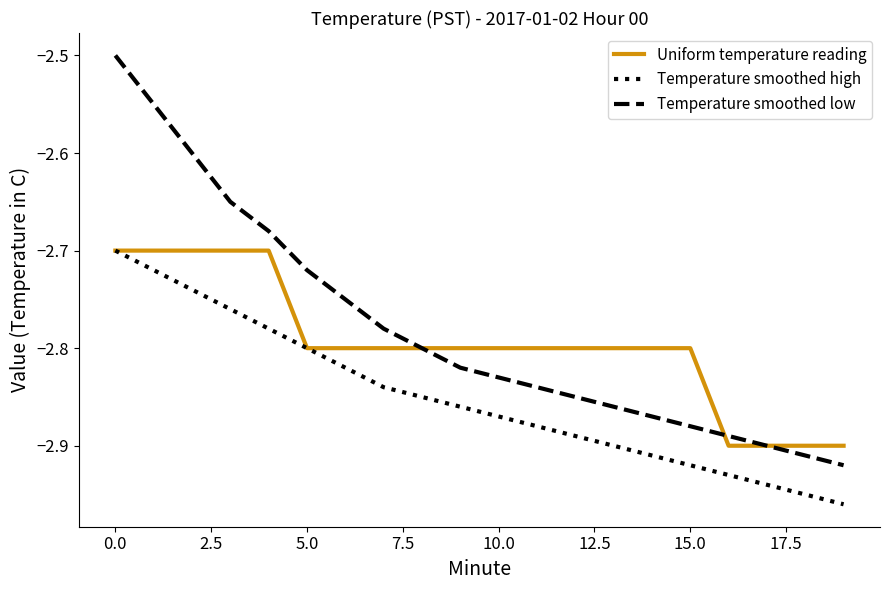

True or false: Temperature smoothed low and Temperature smoothed high intersect in this chart.

False